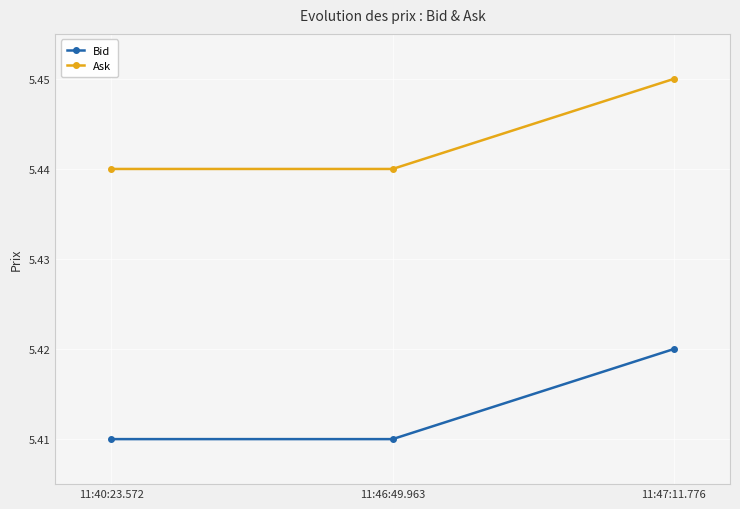

Count the Bid values in the range 5 to 6.

3